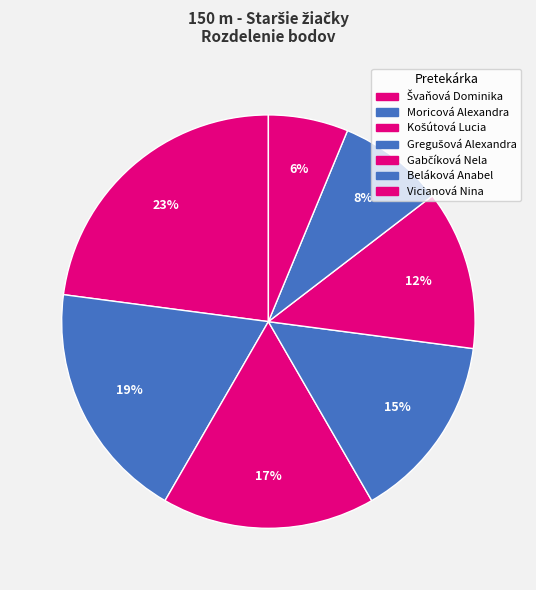

How many segments does this pie chart have?

7